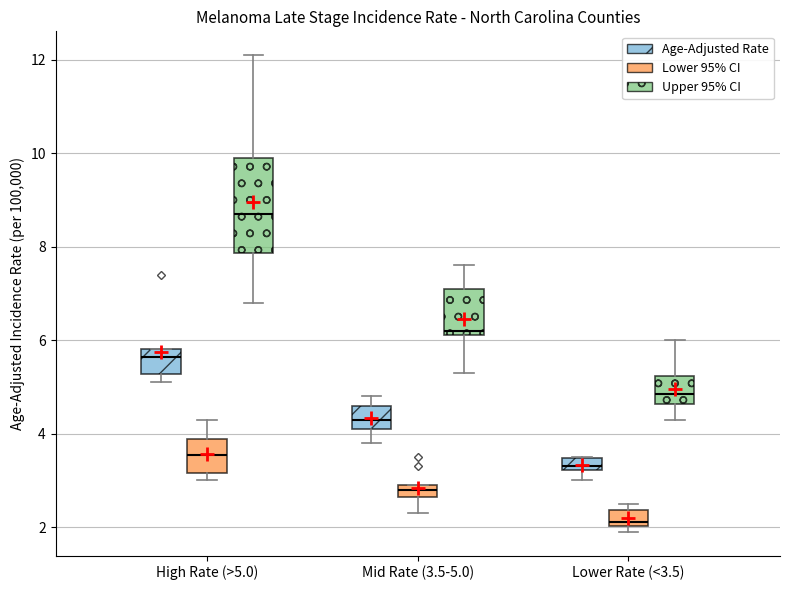

Where is the upper edge of the box for Mid Rate (3.5-5.0) (Age-Adjusted Rate) on the y-axis? The values are not printed on the chart, so give them approximately, as read against the axis.

4.6